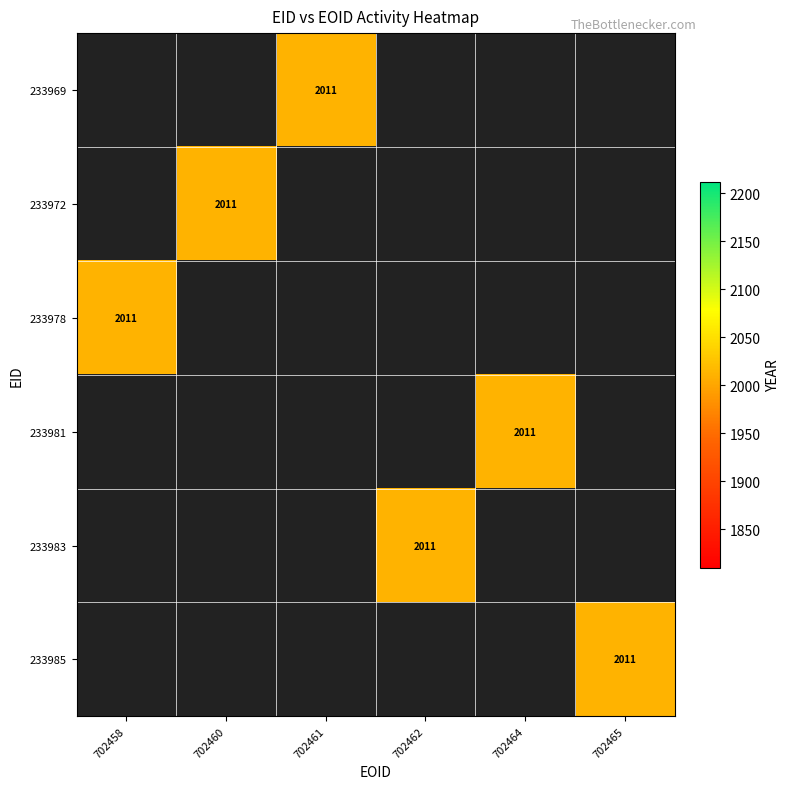

Which has a higher value, 702465 or 702464?

702464